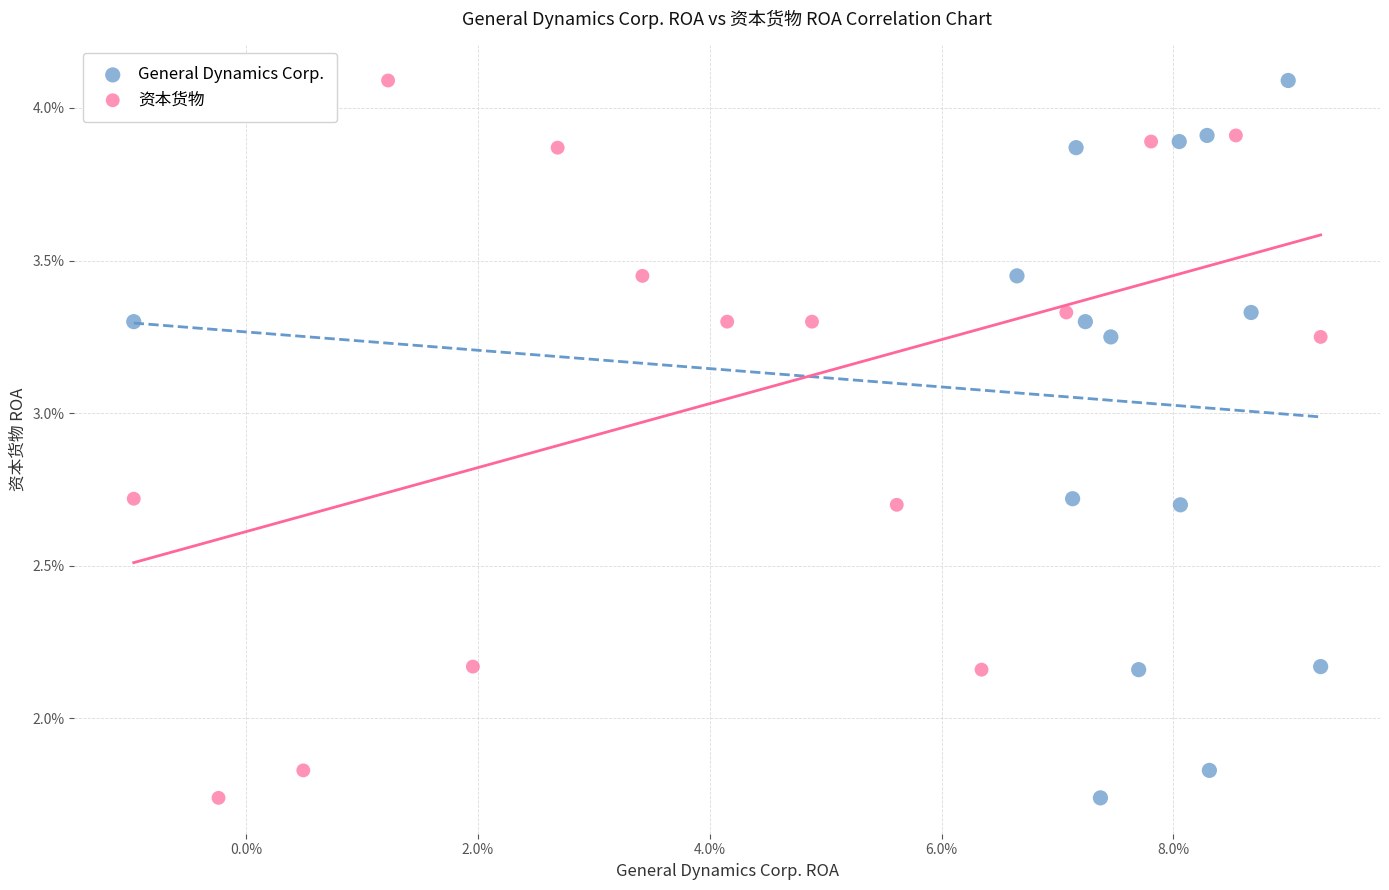

What are all the series names shown in the legend?

General Dynamics Corp., 资本货物